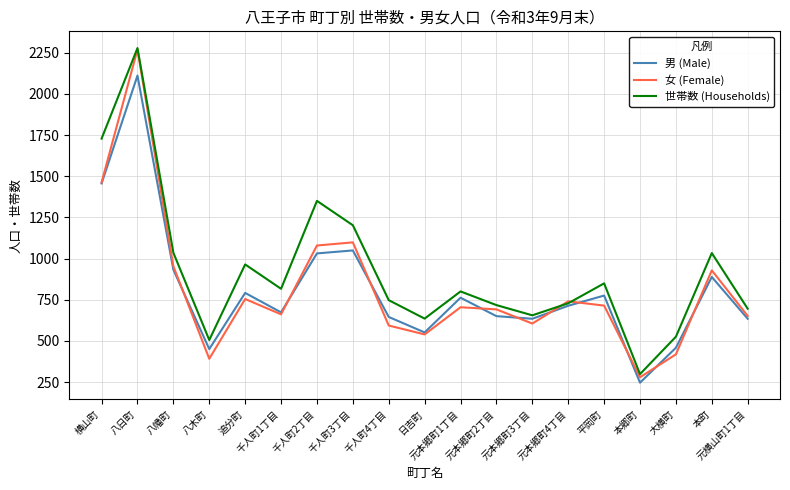

At which label does 世帯数 (Households) reach its minimum?

本郷町